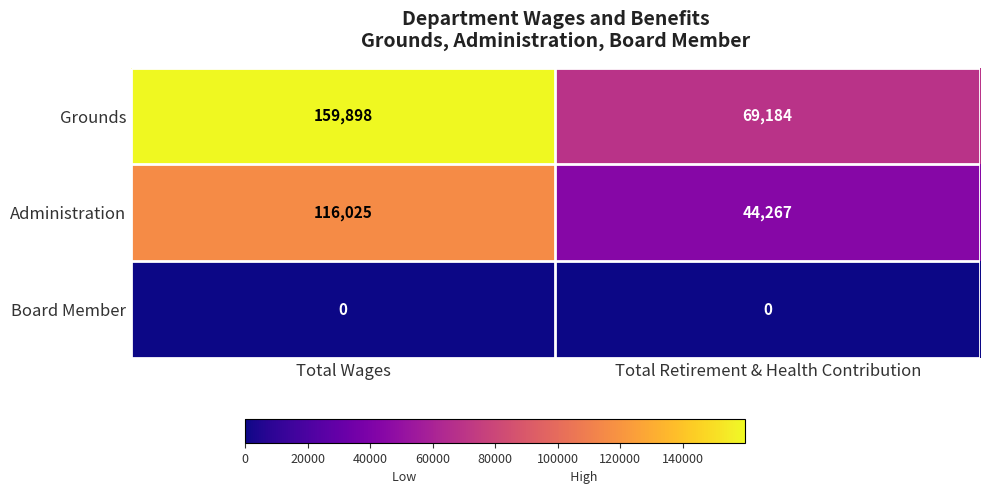

Count the number of categories in the chart.

2